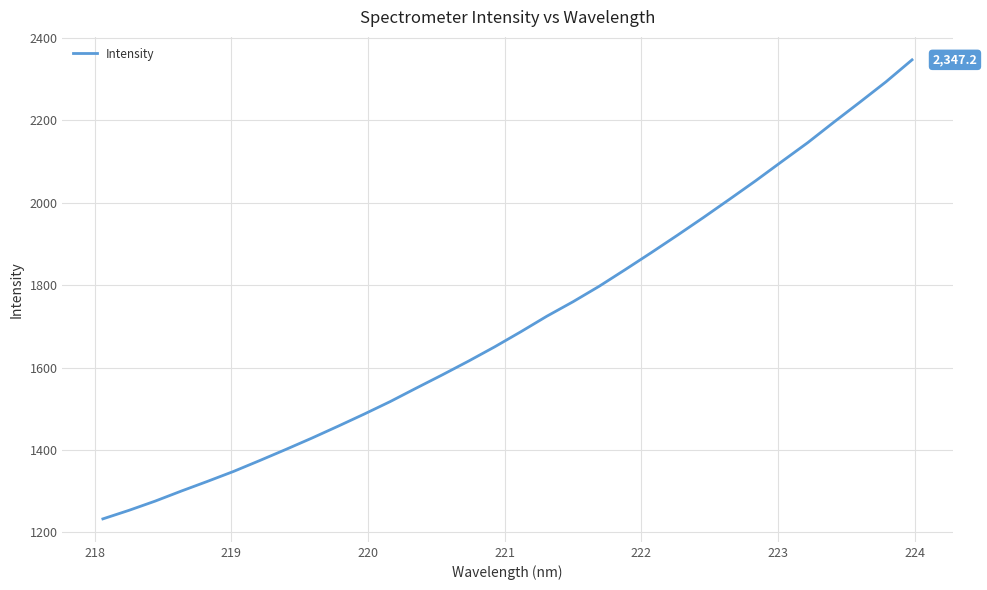

What is the greatest value displayed?

2347.2